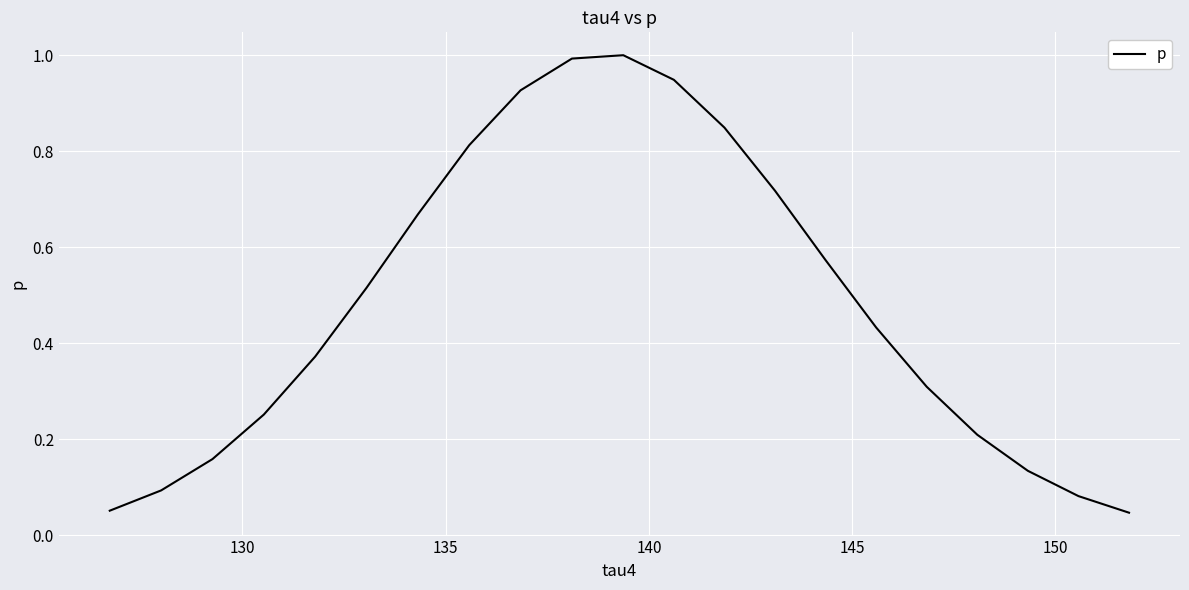

What is the greatest value displayed?

1.0